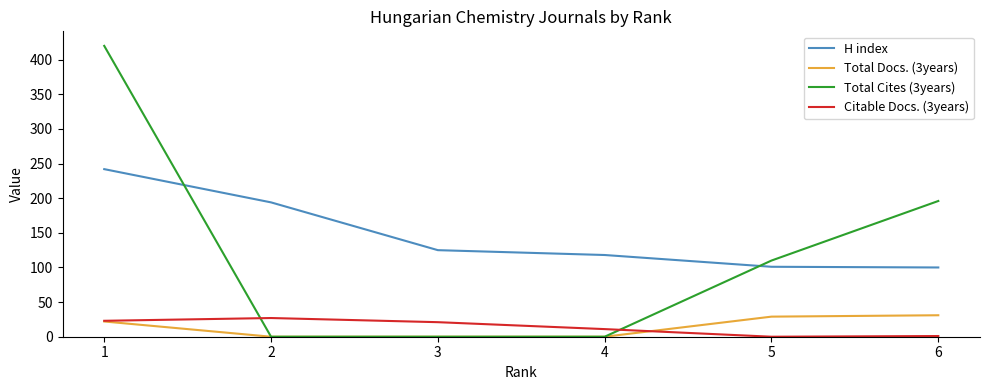

Which series has the largest range (max minus min)?

Total Cites (3years)